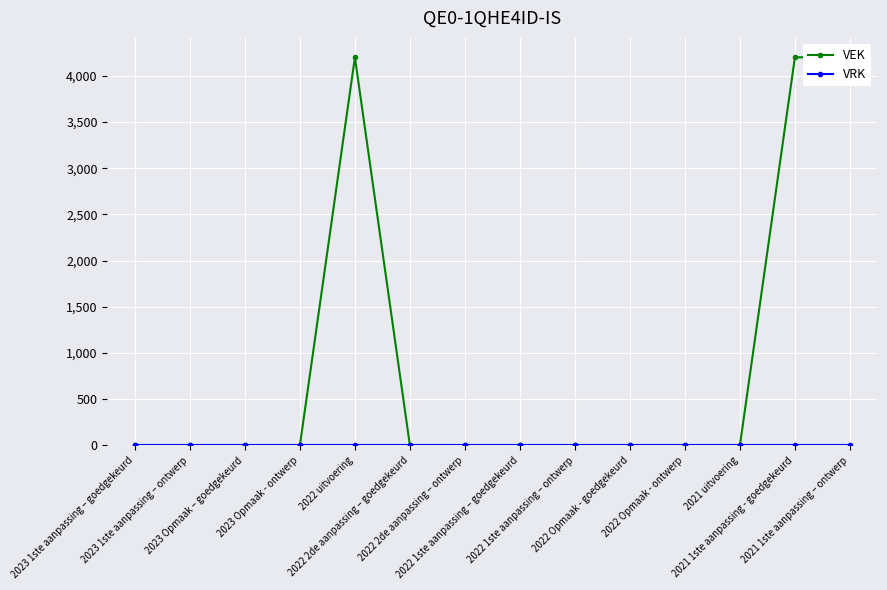

What are all the series names shown in the legend?

VEK, VRK